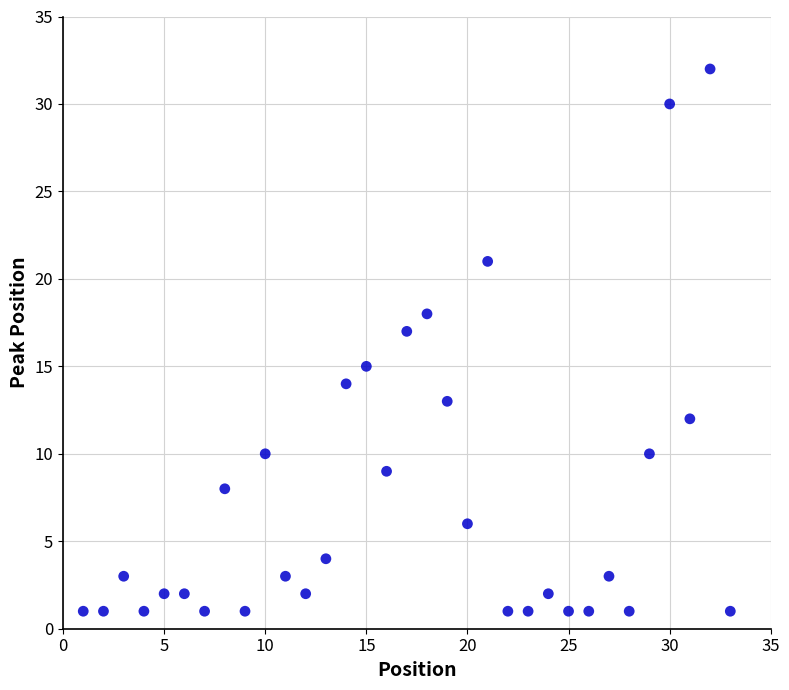

What is the range of Y values (max minus min)?

31